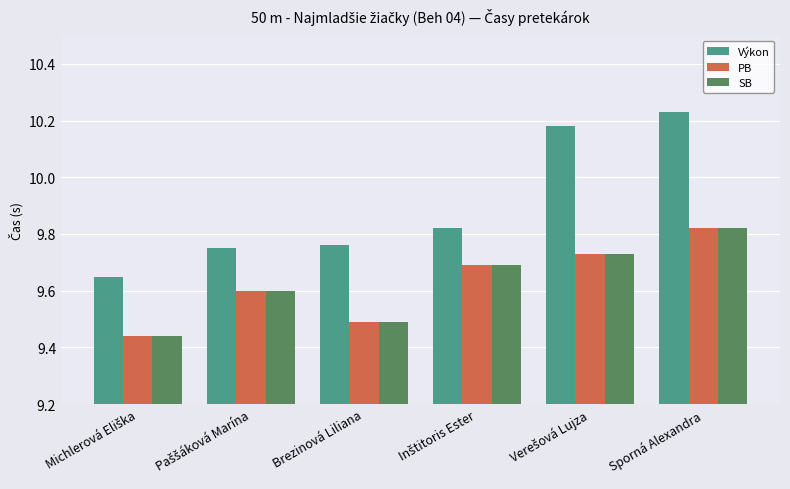

Which category has the highest value in the SB series?

Sporná Alexandra